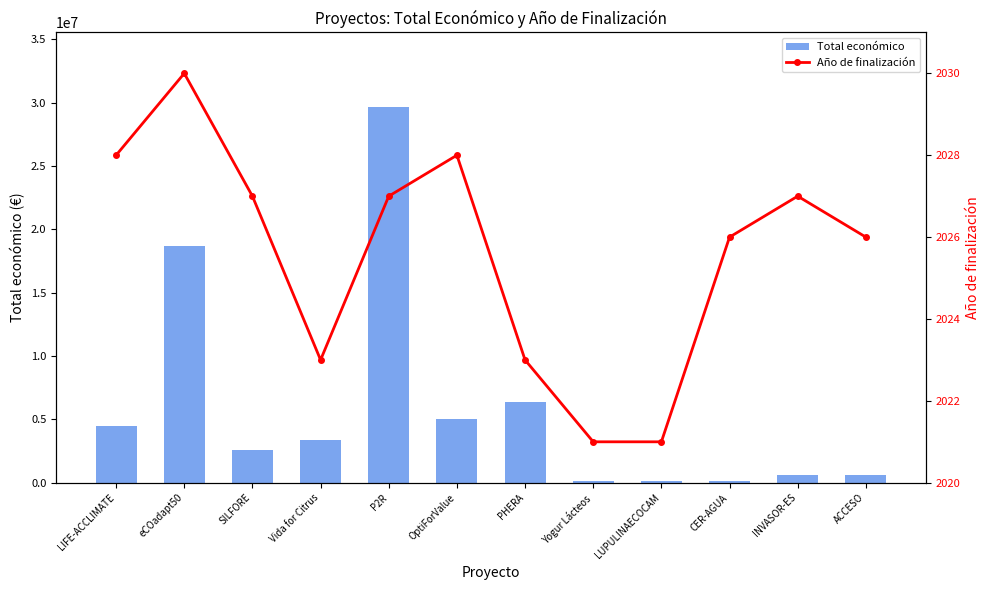

What are all the series names shown in the legend?

Total económico, Año de finalización